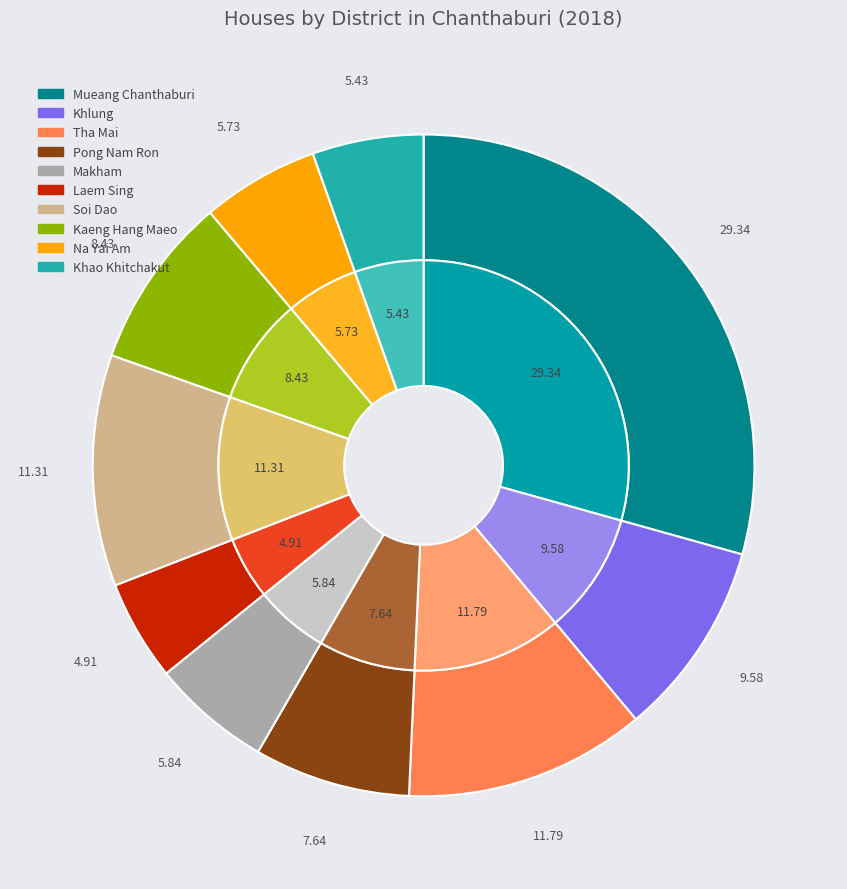

What is the ratio of the value at Makham to the value at Na Yai Am?

1.0